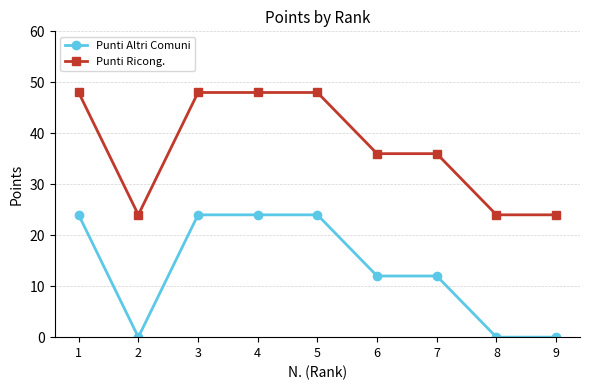

Where is the first local minimum for Punti Ricong.?

2